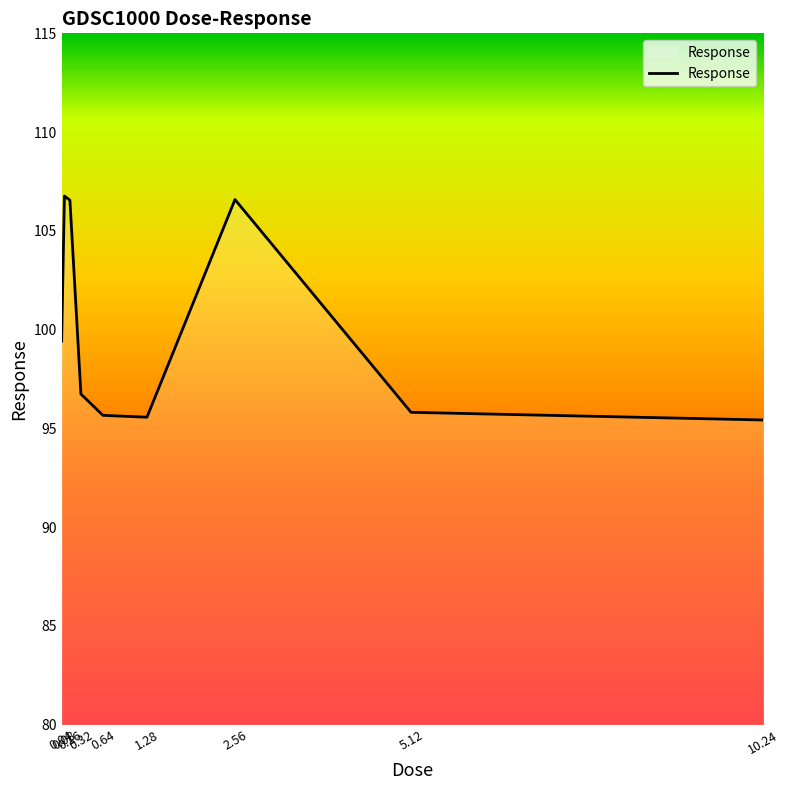

What is the smallest value displayed?

95.4